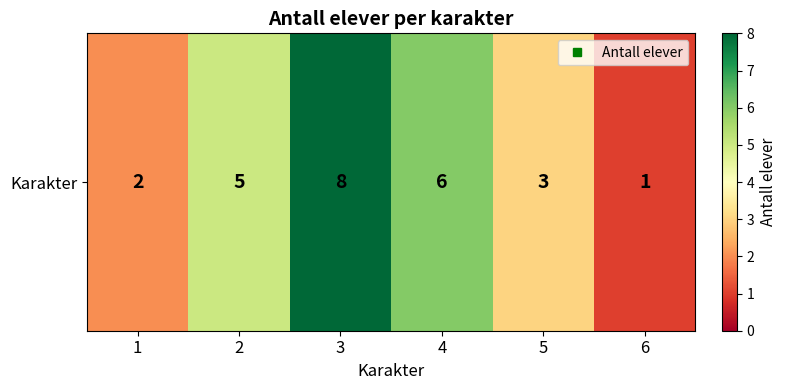

Reading left to right, extract all data points from this chart.

1=2	2=5	3=8	4=6	5=3	6=1